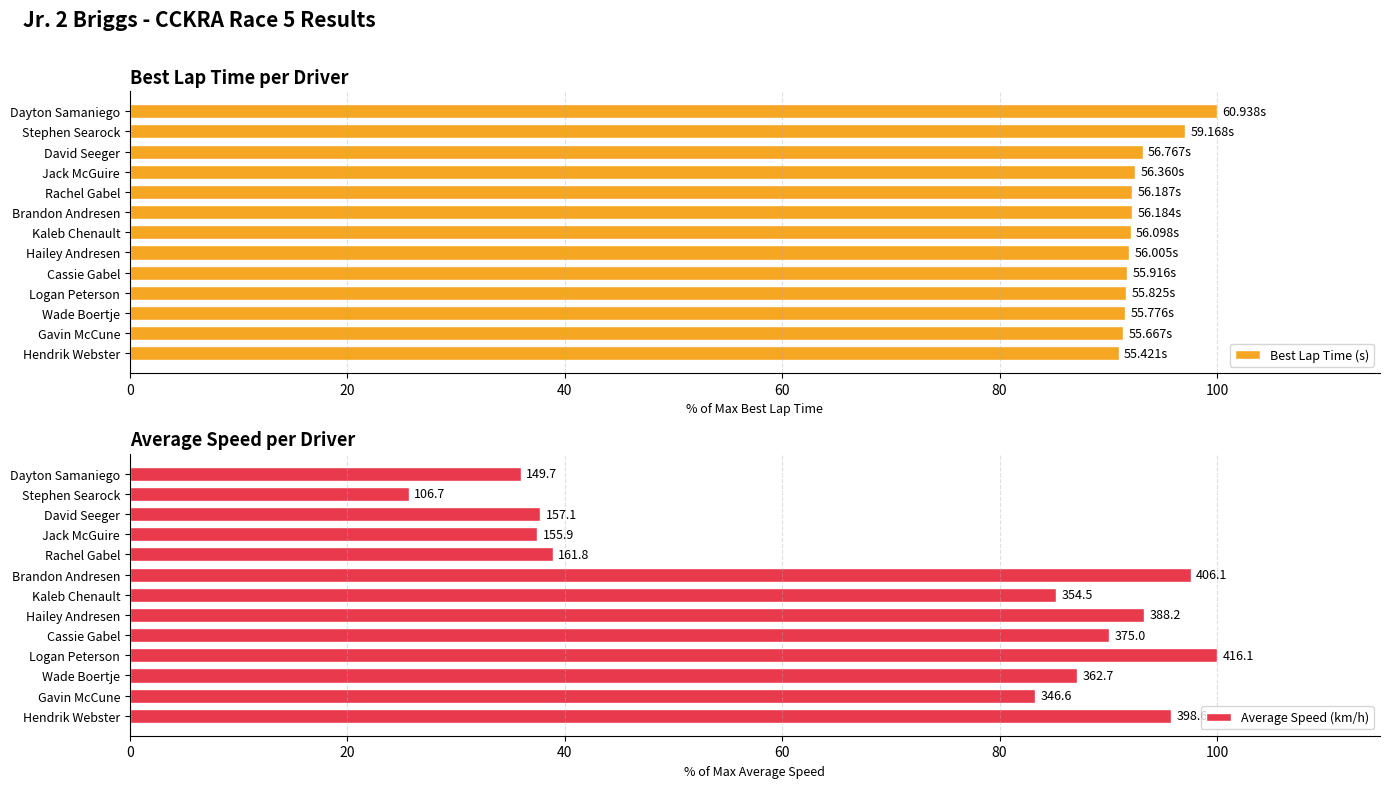

How many values in the Best Lap Time (s) series exceed 92?

7